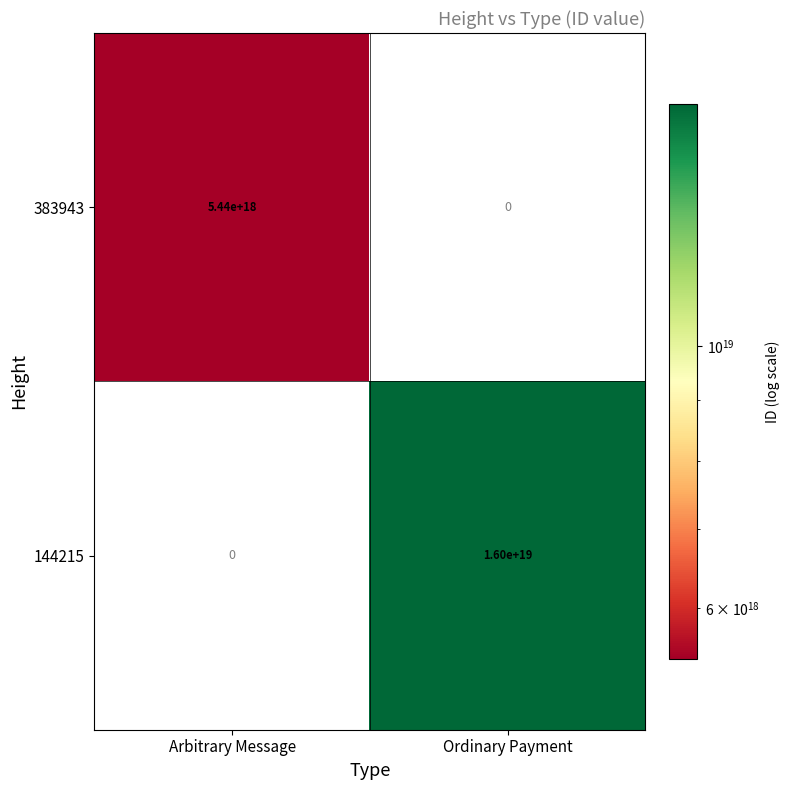

Where is 144215 nearest to the value 8000000000000000000?

Arbitrary Message